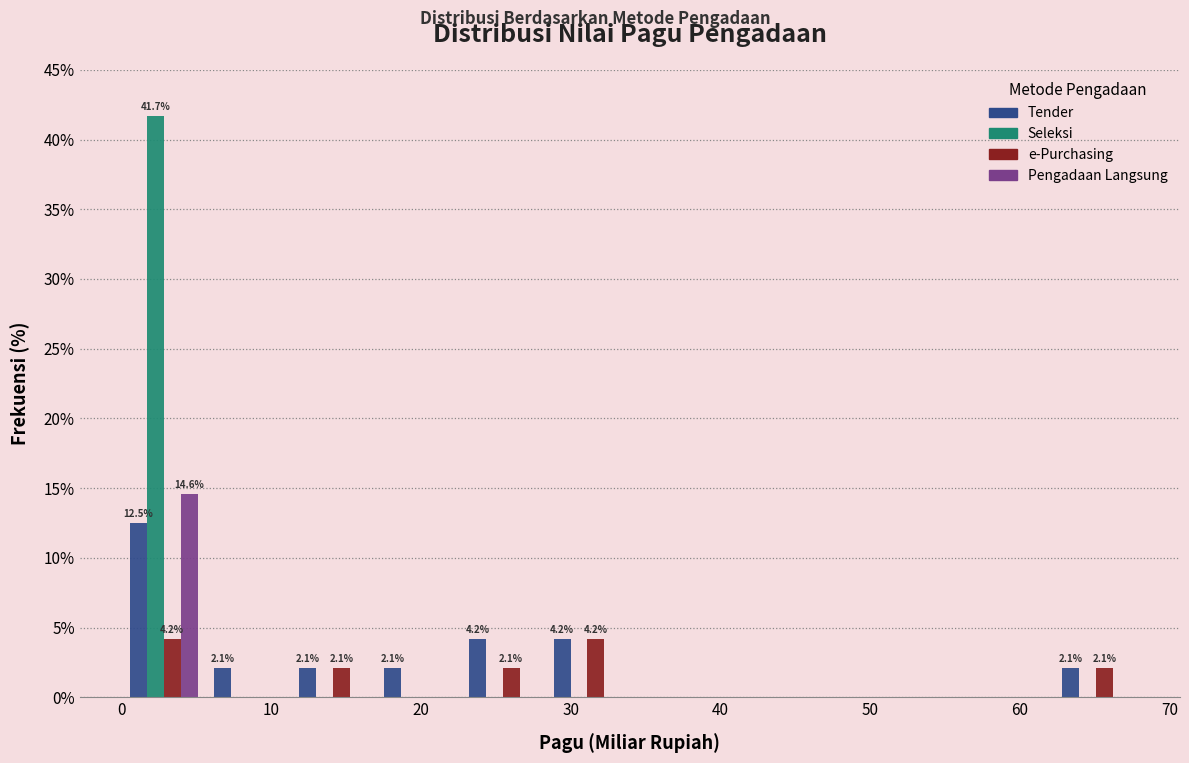

In the Tender series, which range on the x-axis has the tallest bar?

0 to 6